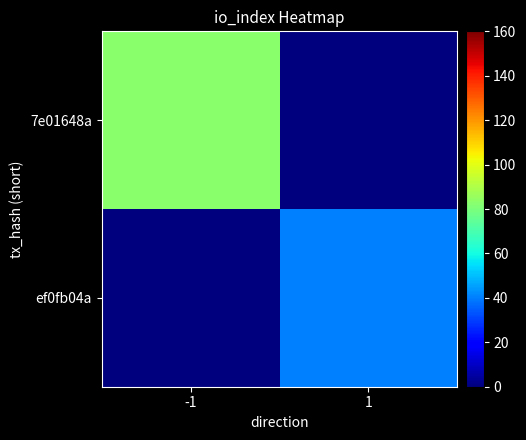

Which series has the largest total across all categories?

7e01648a